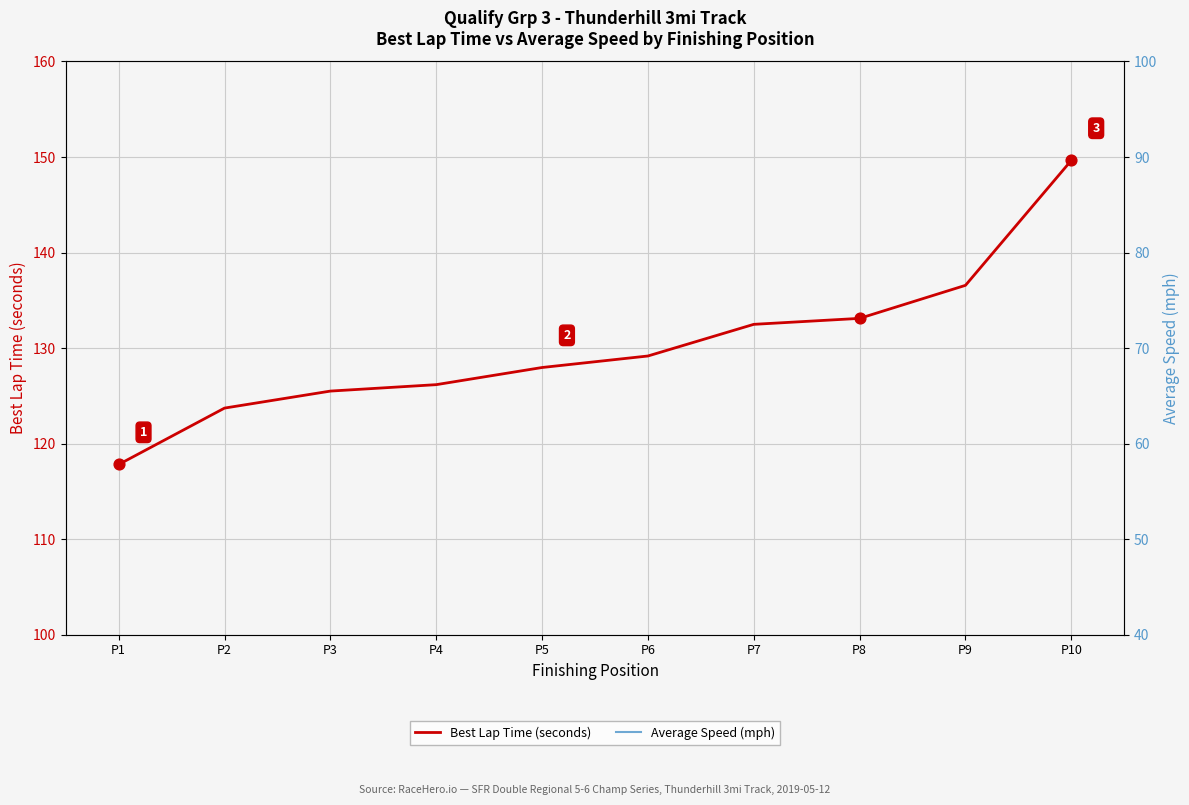

Which series reaches the maximum Y coordinate?

Best Lap Time (seconds)